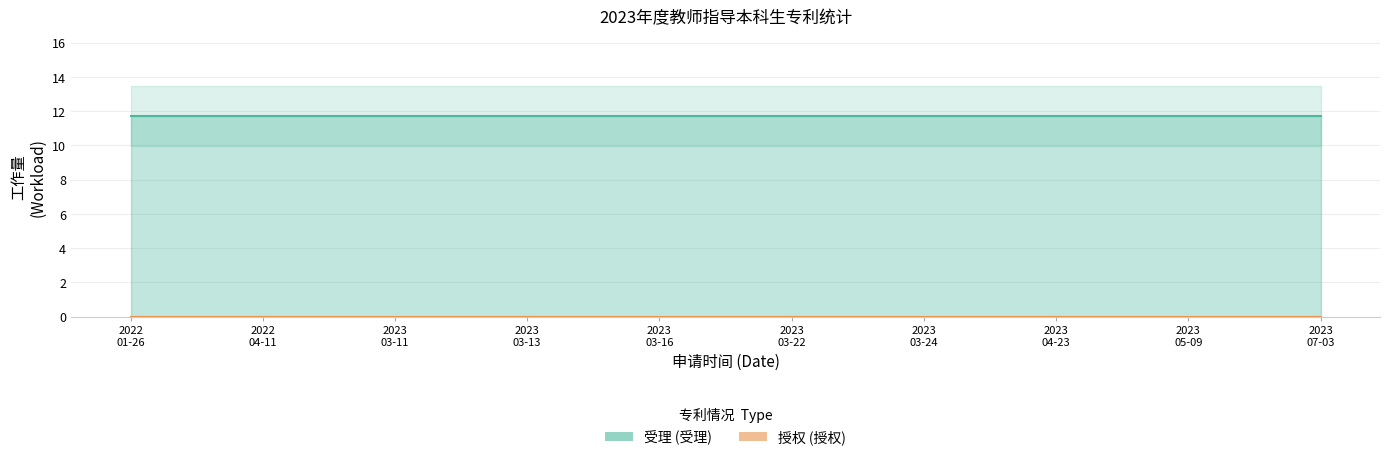

At which category does the chart reach its minimum across all series?

2022-01-26